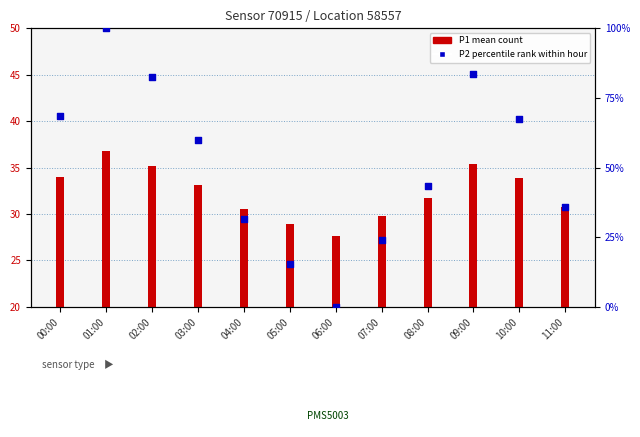

Which series reaches the minimum Y coordinate?

P2 (percentile rank)